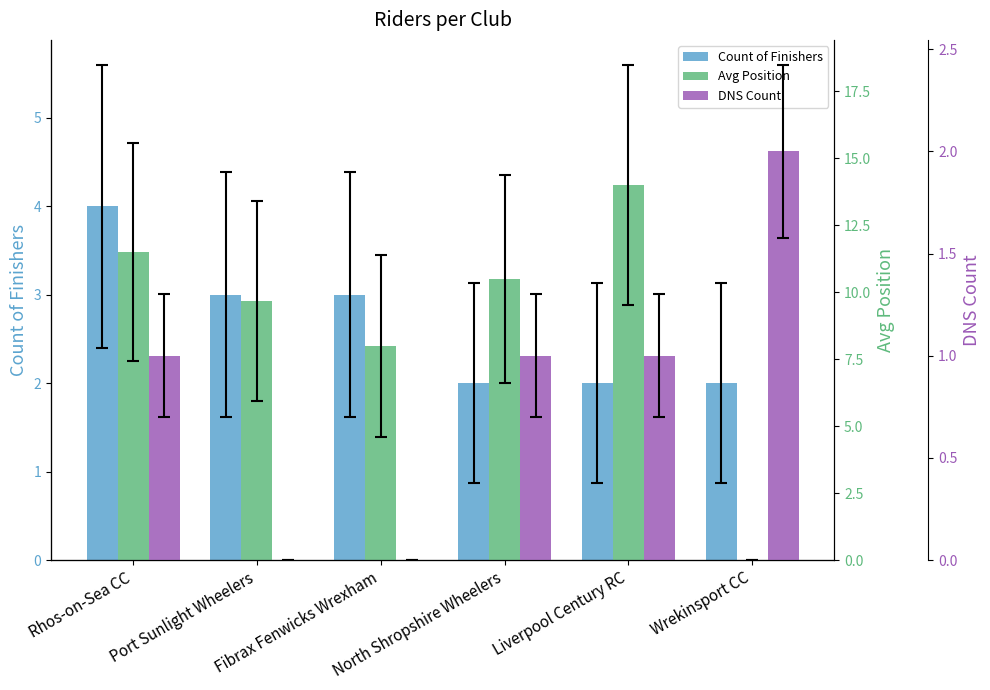

Is the value of DNS Count at Wrekinsport CC greater than the value of Count of Finishers at North Shropshire Wheelers?

No